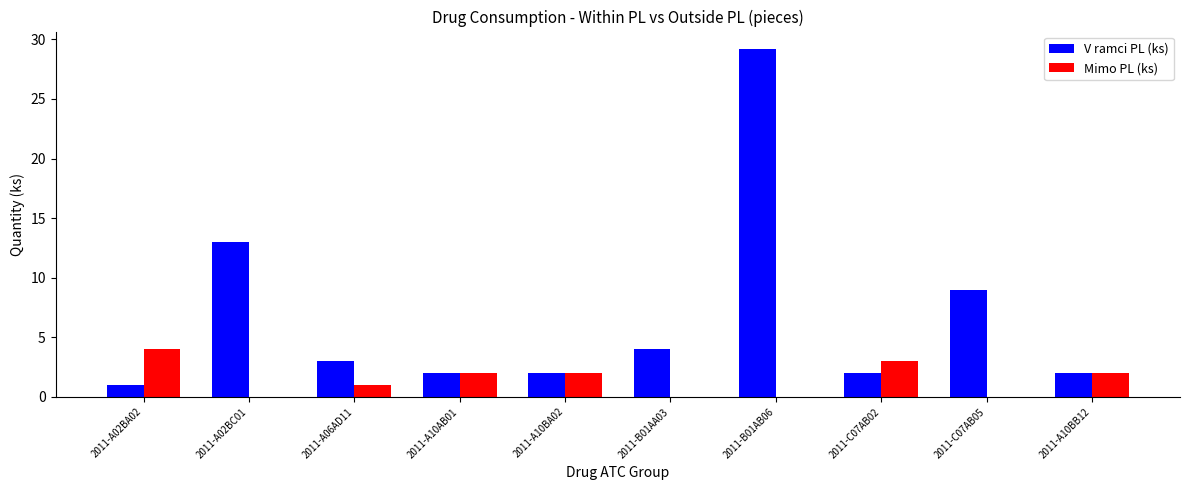

The value of V ramci PL (ks) at 2011-A06AD11 is 4.3. True or false?

False